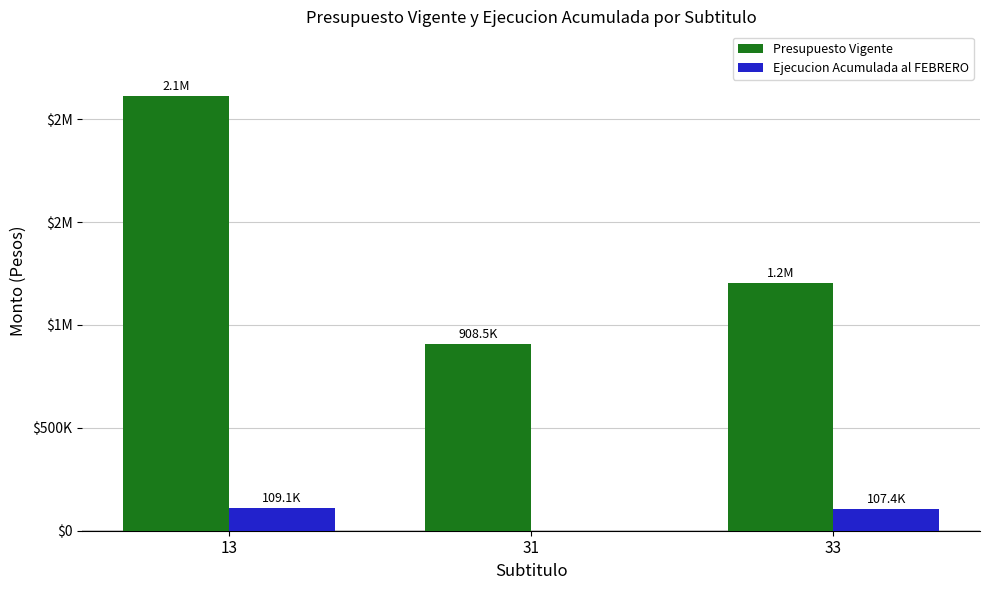

What are all the series names shown in the legend?

Presupuesto Vigente, Ejecucion Acumulada al FEBRERO